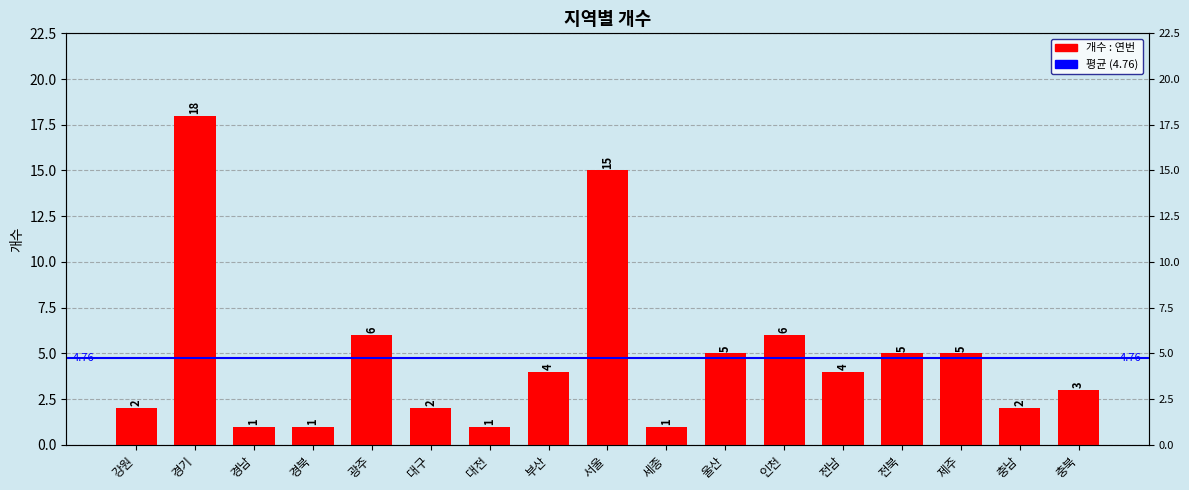

What is the change in value from 전남 to 전북?

+1